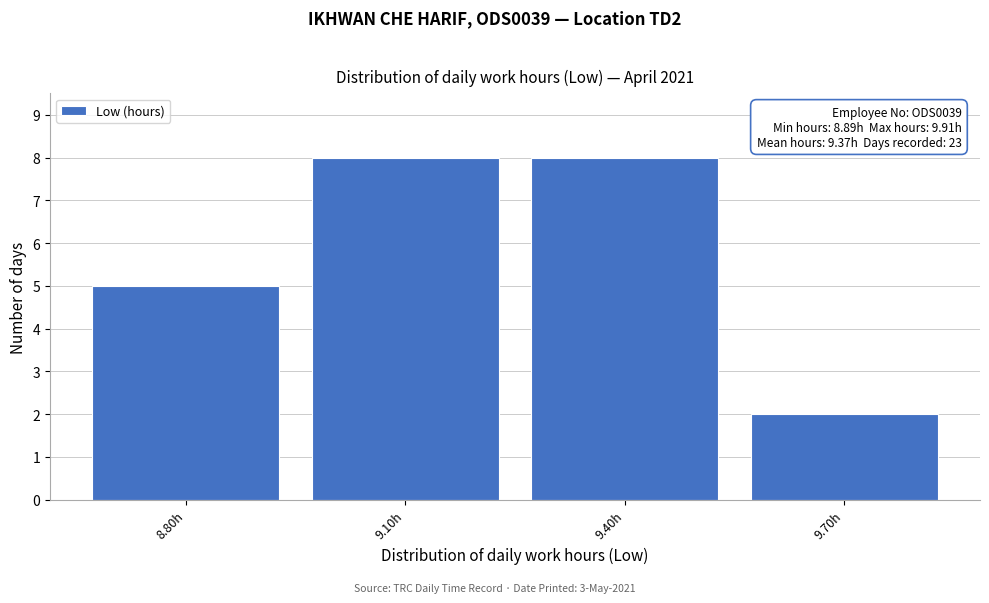

Reading right to left, list all the values displayed in this chart.

2	8	8	5